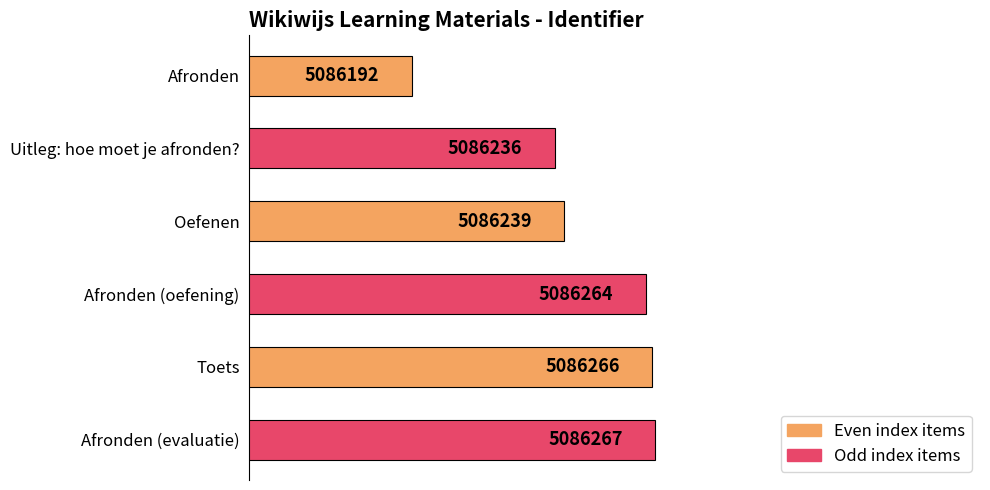

List the labels in order of value, largest first.

Afronden (evaluatie), Toets, Afronden (oefening), Oefenen, Uitleg: hoe moet je afronden?, Afronden